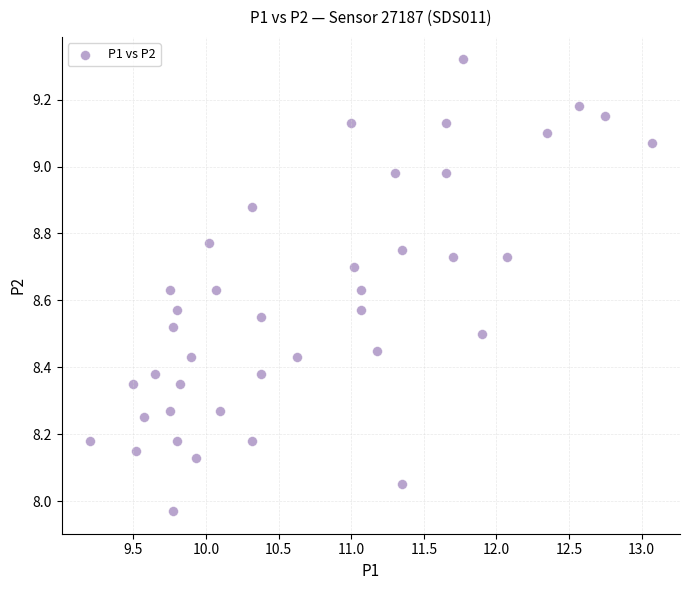

What is the range of X values (max minus min)?

3.9